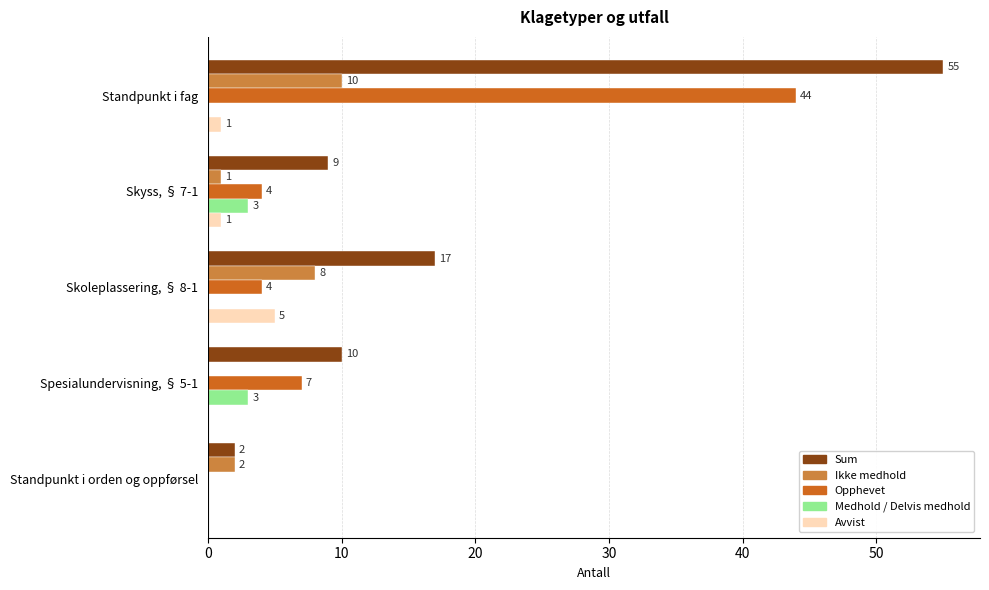

Which series has the largest total across all categories?

Sum